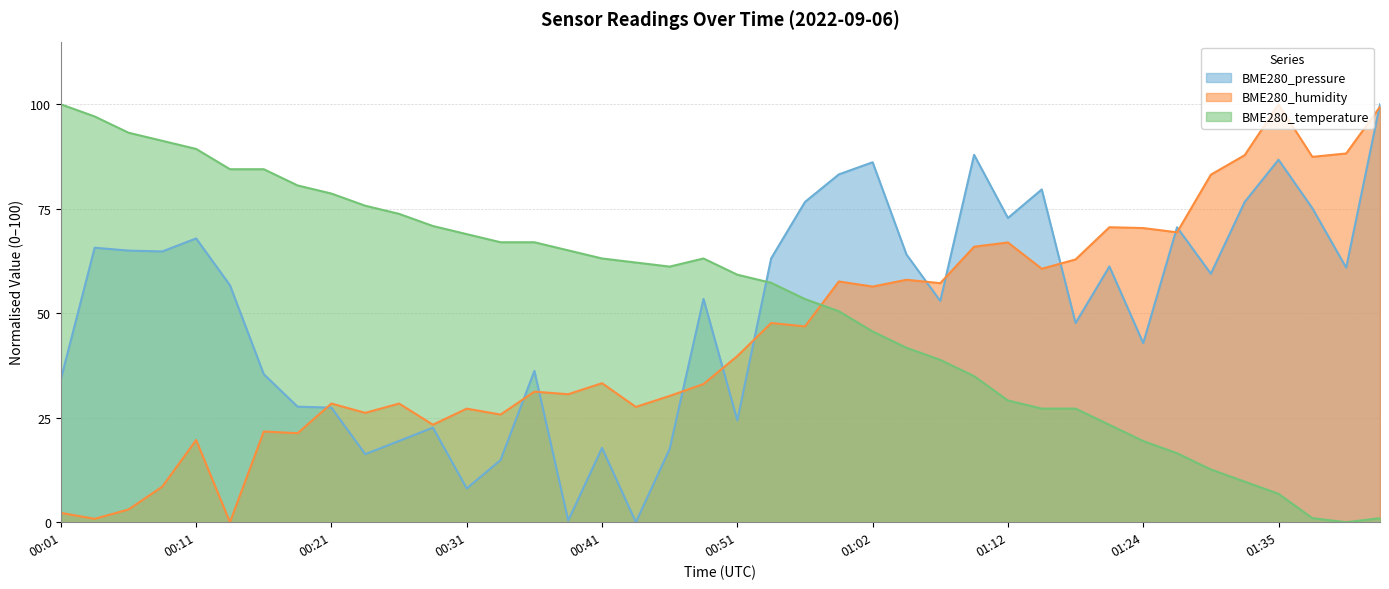

What are all the series names shown in the legend?

BME280_pressure, BME280_humidity, BME280_temperature